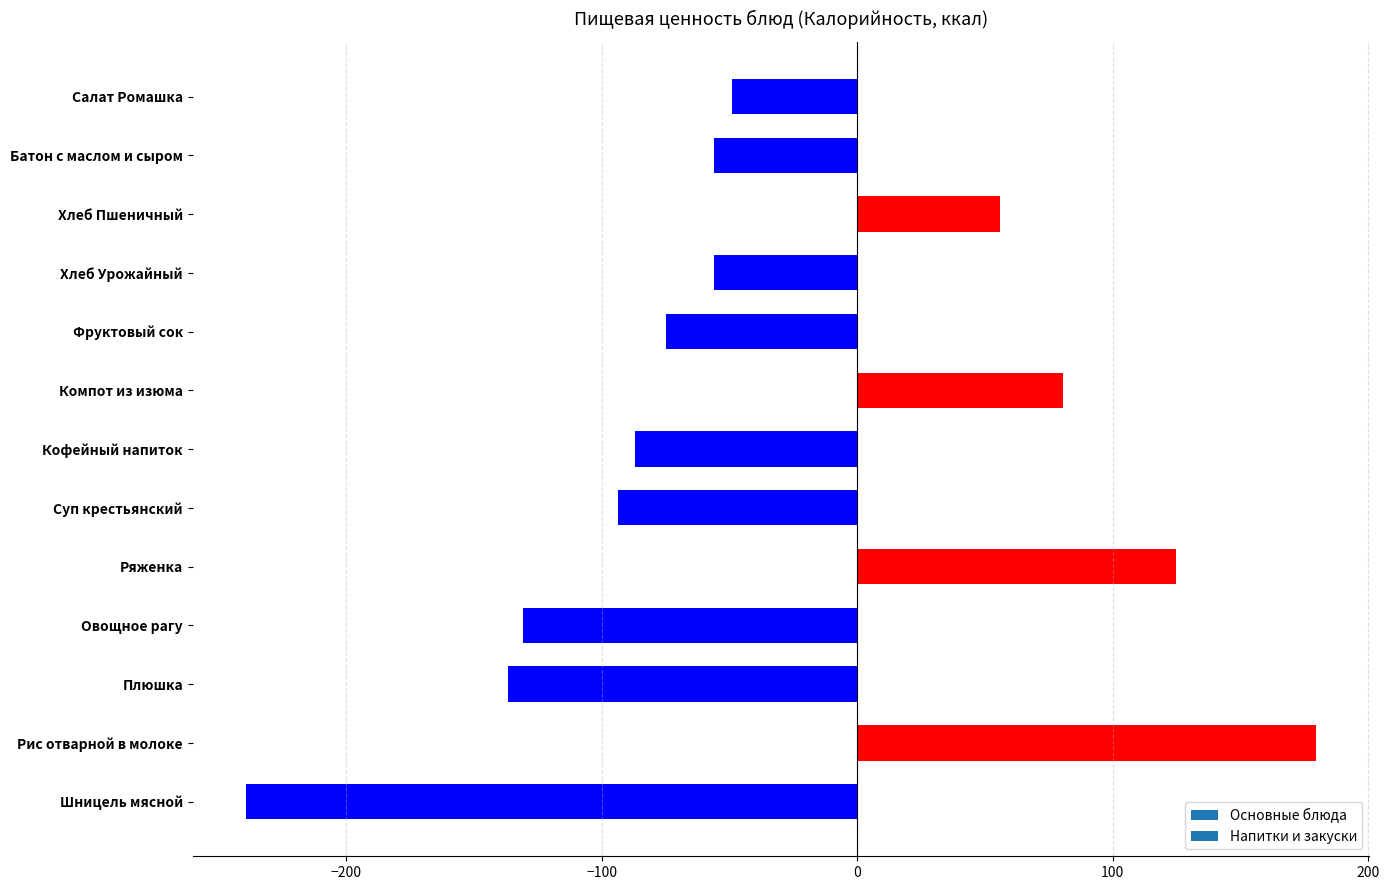

The value at Батон с маслом и сыром is -56.0. True or false?

True